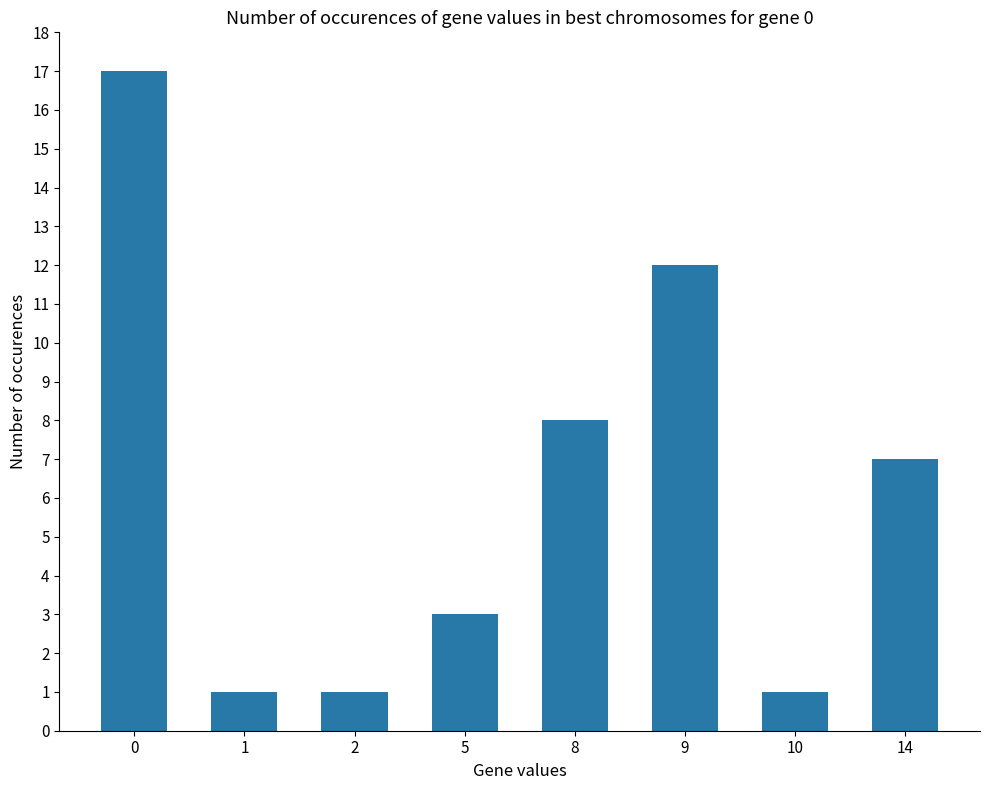

Read the value at 9.

12